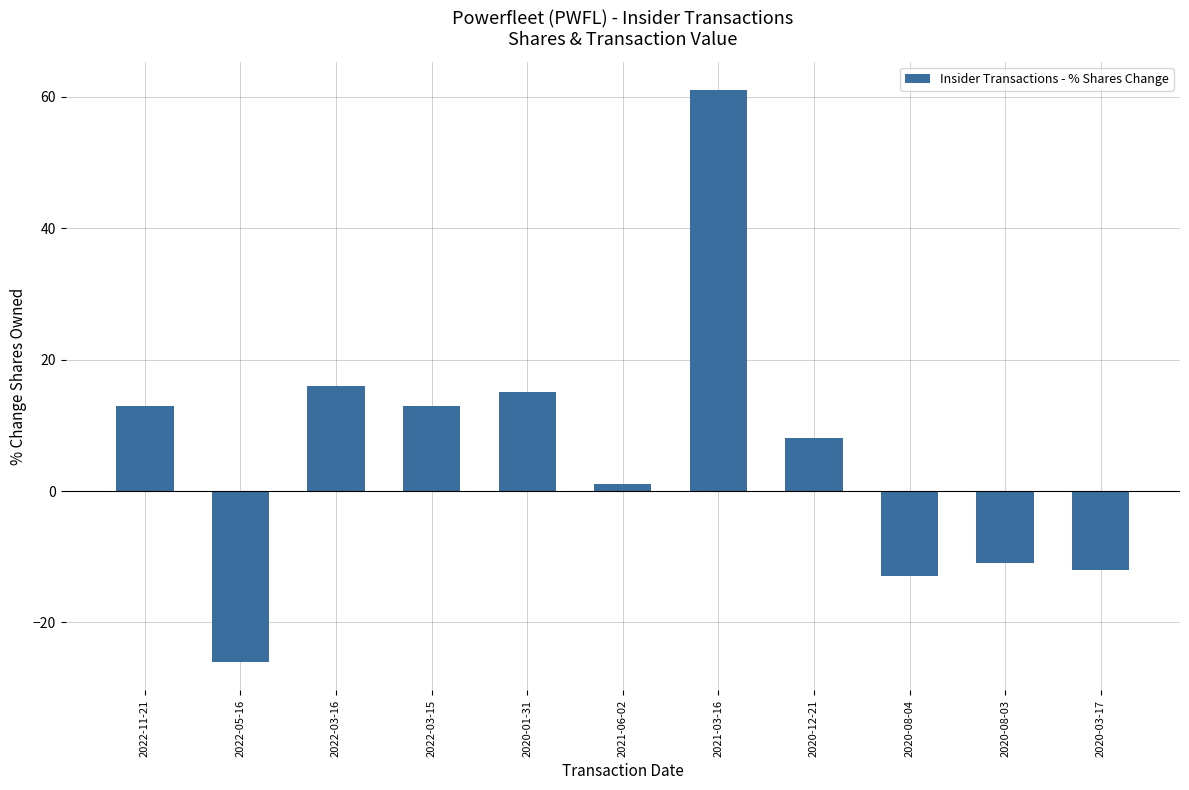

Reading right to left, what are all the values shown in this chart?

2020-03-17=-12	2020-08-03=-11	2020-08-04=-13	2020-12-21=8	2021-03-16=61	2021-06-02=1	2020-01-31=15	2022-03-15=13	2022-03-16=16	2022-05-16=-26	2022-11-21=13